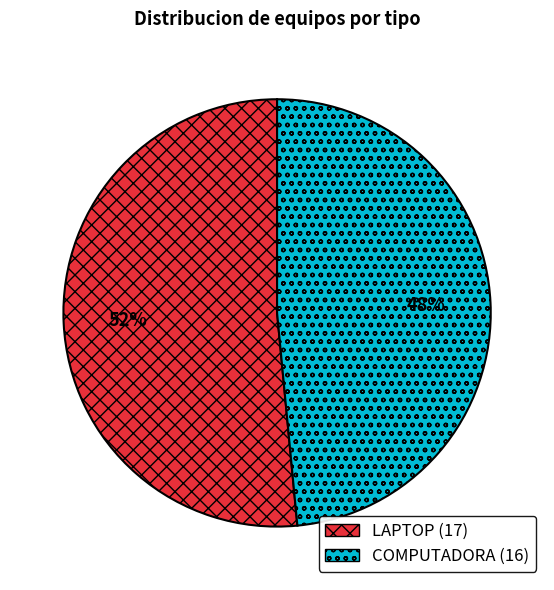

Between COMPUTADORA and LAPTOP, which is larger?

LAPTOP